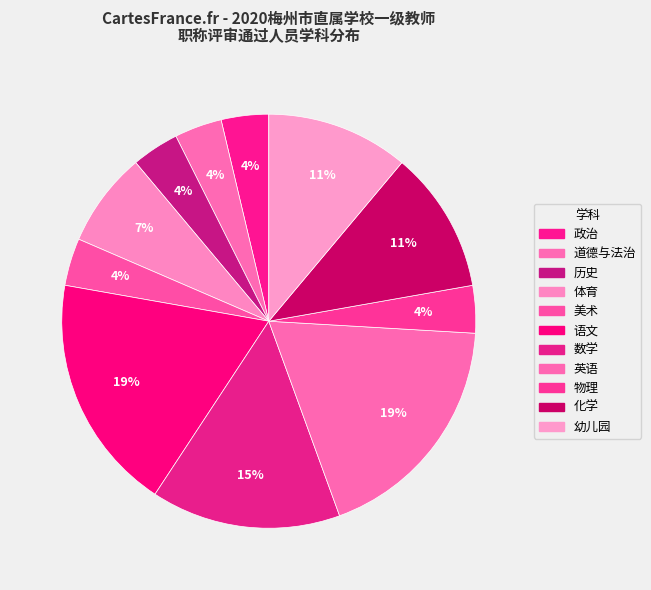

How many segments does this pie chart have?

11